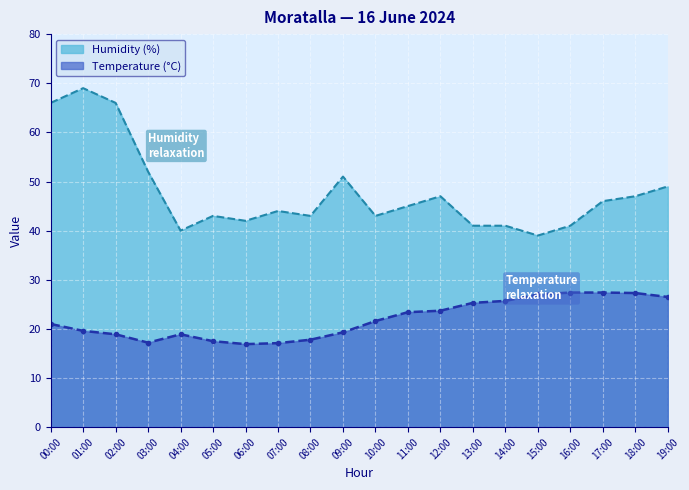

What is the approximate value of Humidity (%) at 09:00?

51.0